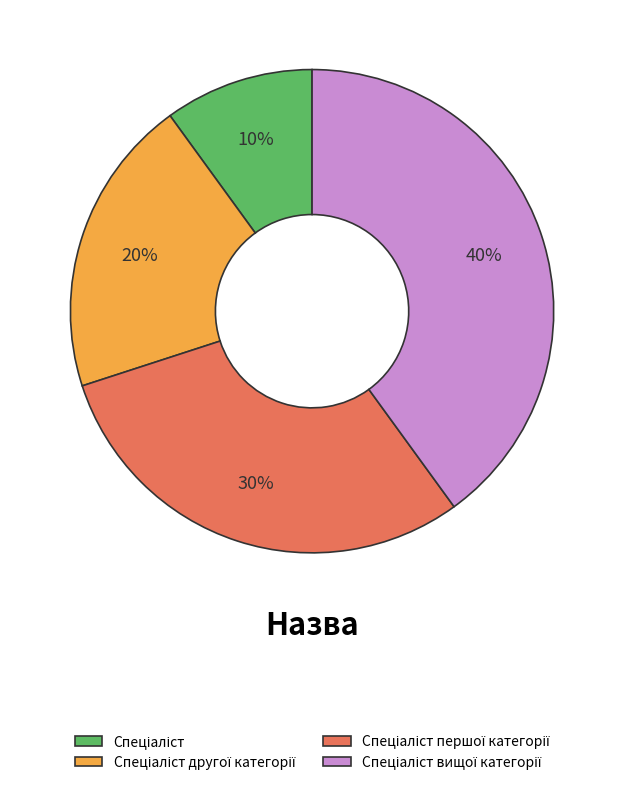

To the nearest percent, what is the difference between the largest and smallest slice percentages?

30%